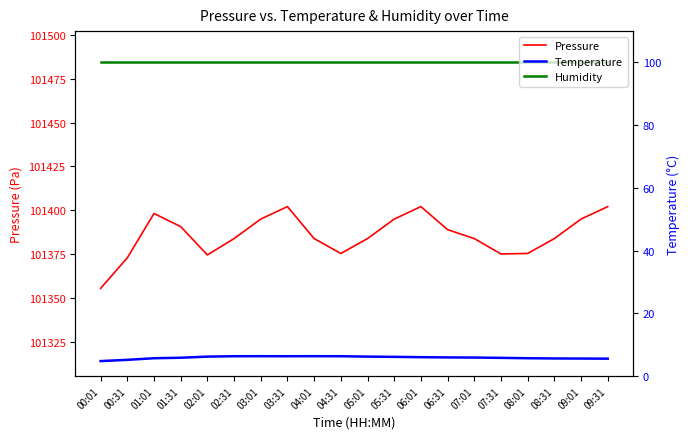

What are all the series names shown in the legend?

Pressure, Temperature, Humidity